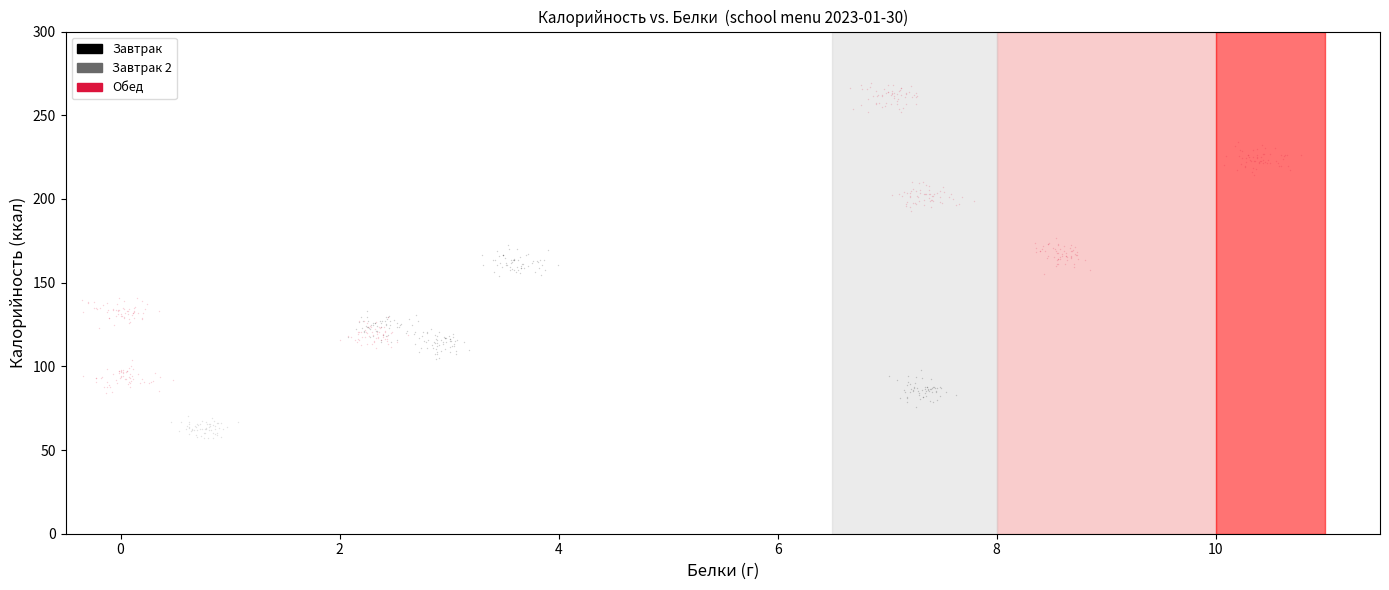

Which series reaches the minimum Y coordinate?

Завтрак 2